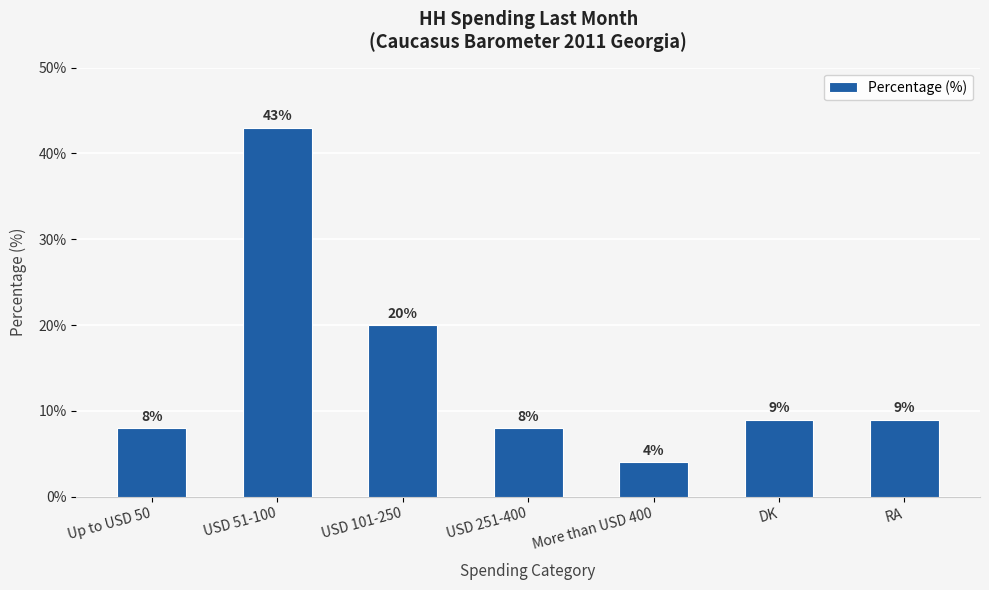

Reading left to right, extract all data points from this chart.

Up to USD 50=8	USD 51-100=43	USD 101-250=20	USD 251-400=8	More than USD 400=4	DK=9	RA=9